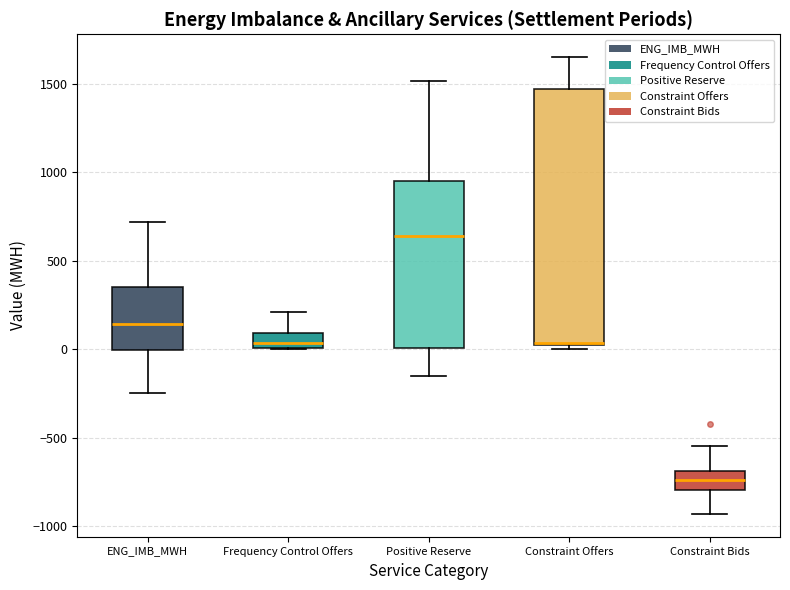

Reading left to right, read every box against the y-axis: the position of its median line, the range the box covers, and the ends of its whiskers. The values are not printed on the chart, so give them approximately, as read against the axis.

ENG_IMB_MWH: median 150, box 0 to 350, whiskers -250 to 700
Frequency Control Offers: median 50, box 0 to 100, whiskers 0 to 200
Positive Reserve: median 650, box 0 to 950, whiskers -150 to 1500
Constraint Offers: median 50, box 0 to 1450, whiskers 0 (just below the box's lower edge) to 1650
Constraint Bids: median -750, box -800 to -700, whiskers -950 to -550